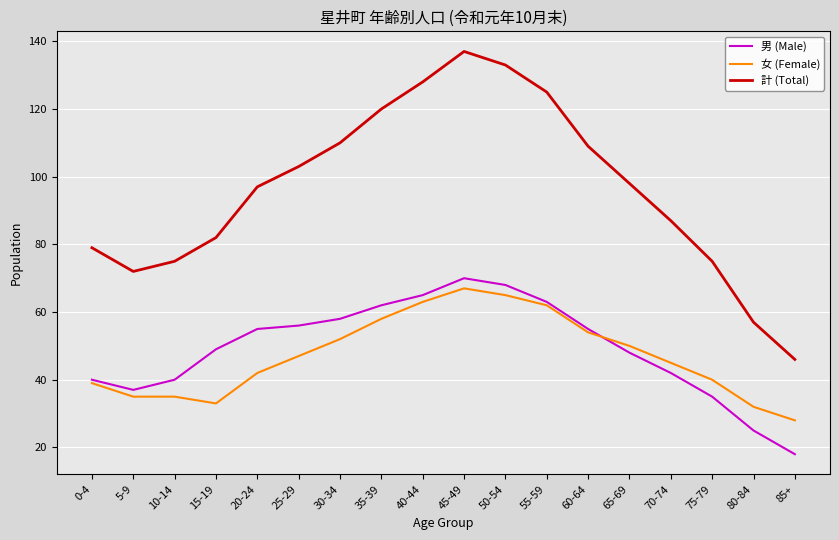

Which series has the largest range (max minus min)?

計 (Total)